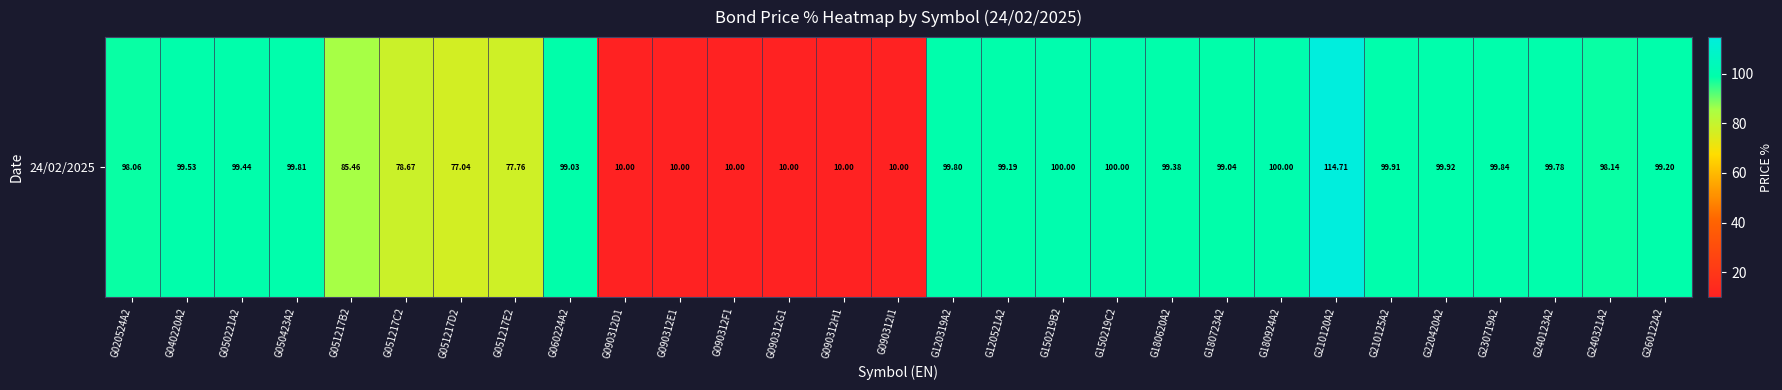

The chart shows a value of 99.4 at G050221A2. True or false?

True